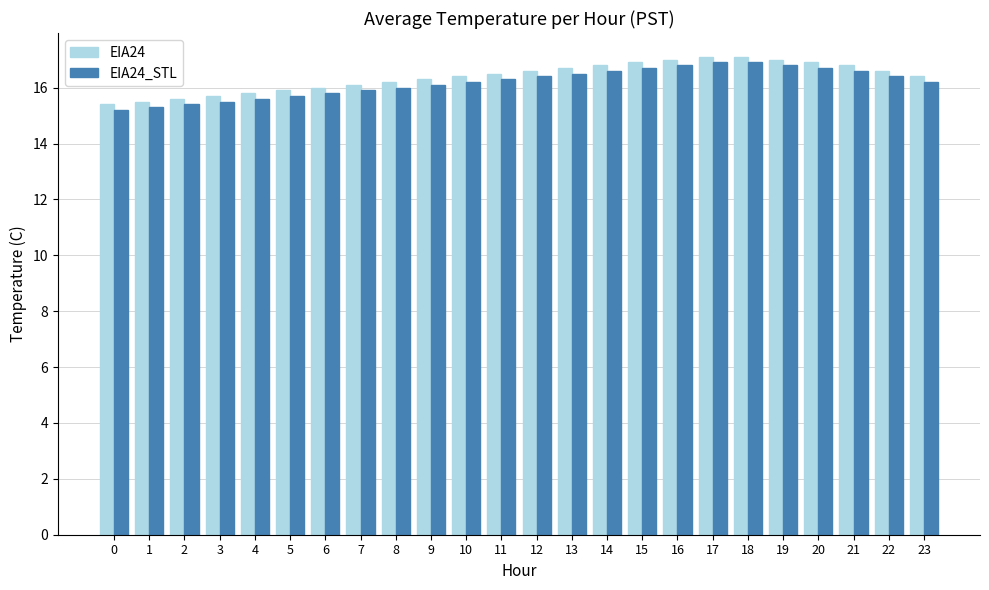

What is the highest value of the EIA24_STL series?

16.9